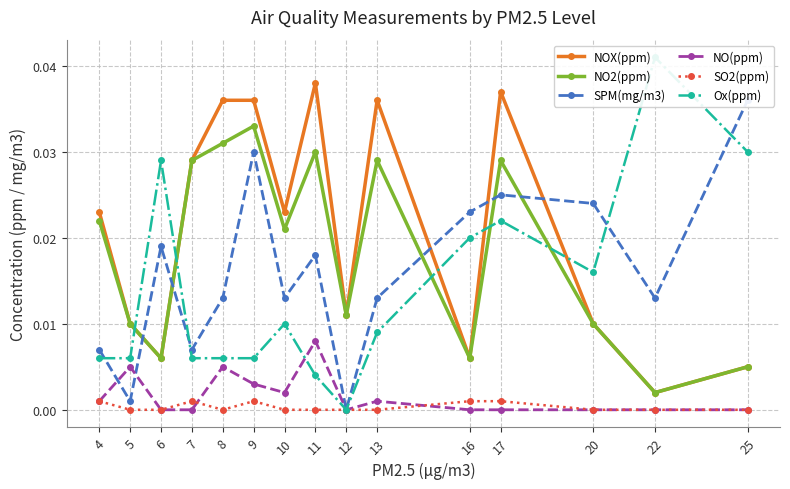

Rank the categories by SPM(mg/m3) value from lowest to highest.

12, 5, 4, 7, 8, 10, 13, 22, 11, 6, 16, 20, 17, 9, 25